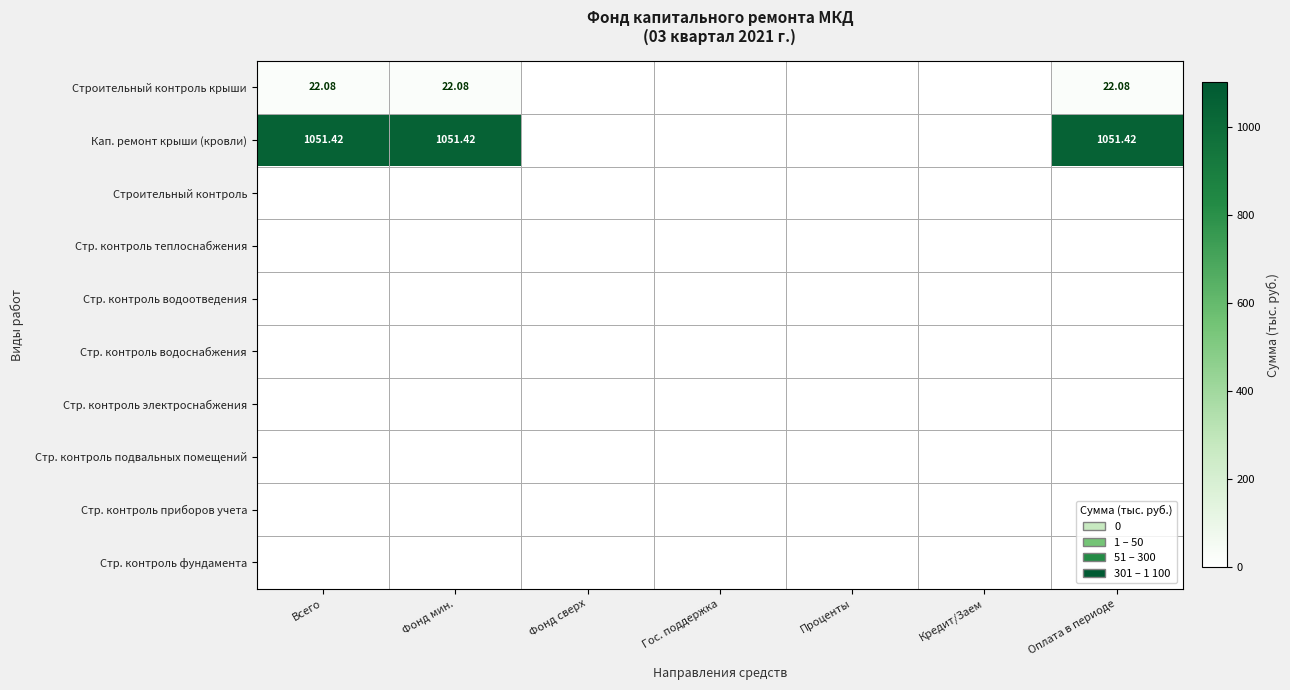

The Стр. контроль фундамента series shows 0.0 at Кредит/Заем. True or false?

True